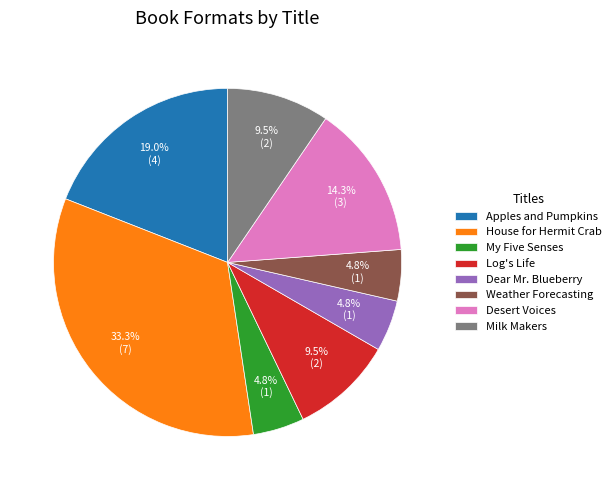

Is My Five Senses the majority of the pie?

No